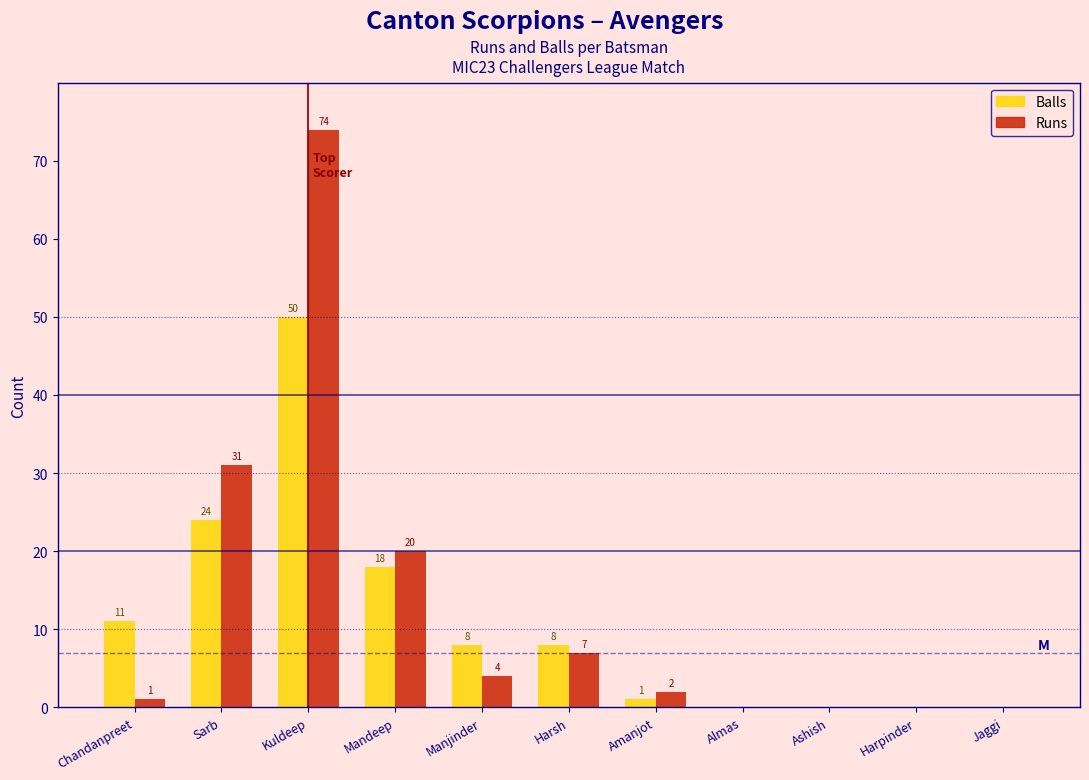

Reading right to left, what are all the values shown in this chart?

Balls: Jaggi=0	Harpinder=0	Ashish=0	Almas=0	Amanjot=1	Harsh=8	Manjinder=8	Mandeep=18	Kuldeep=50	Sarb=24	Chandanpreet=11
Runs: Jaggi=0	Harpinder=0	Ashish=0	Almas=0	Amanjot=2	Harsh=7	Manjinder=4	Mandeep=20	Kuldeep=74	Sarb=31	Chandanpreet=1